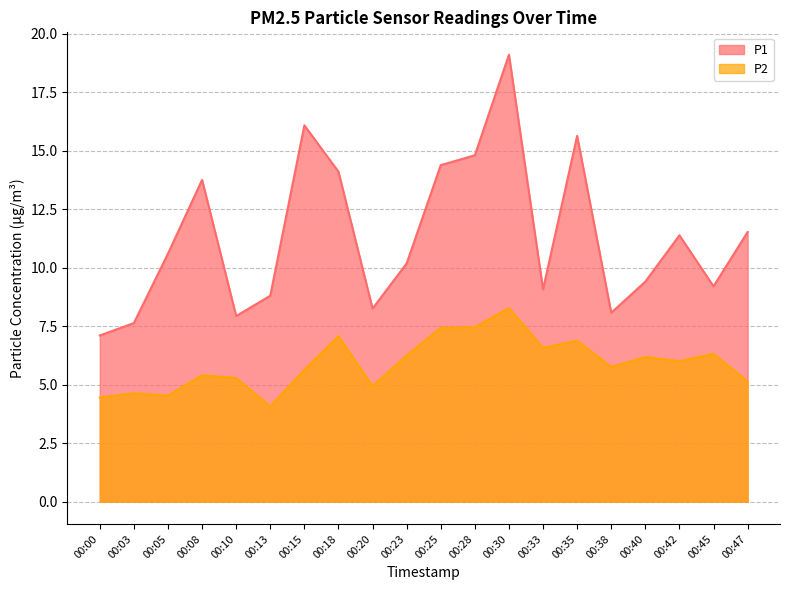

Reading right to left, what are all the values shown in this chart?

P1: 11.5	9.2	11.4	9.4	8.1	15.6	9.1	19.1	14.8	14.4	10.2	8.2	14.1	16.1	8.8	7.9	13.8	10.6	7.6	7.1
P2: 5.1	6.3	6.0	6.2	5.8	6.9	6.6	8.3	7.5	7.4	6.2	4.9	7.1	5.6	4.1	5.3	5.4	4.5	4.6	4.5